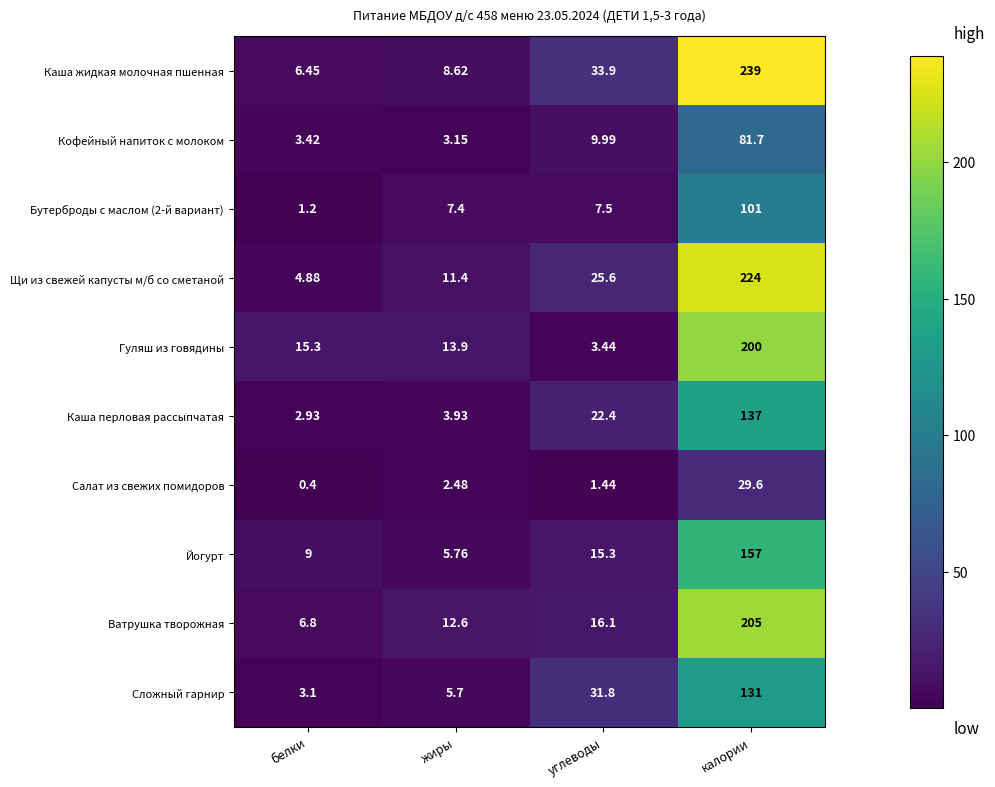

What is the greatest value displayed?

239.0